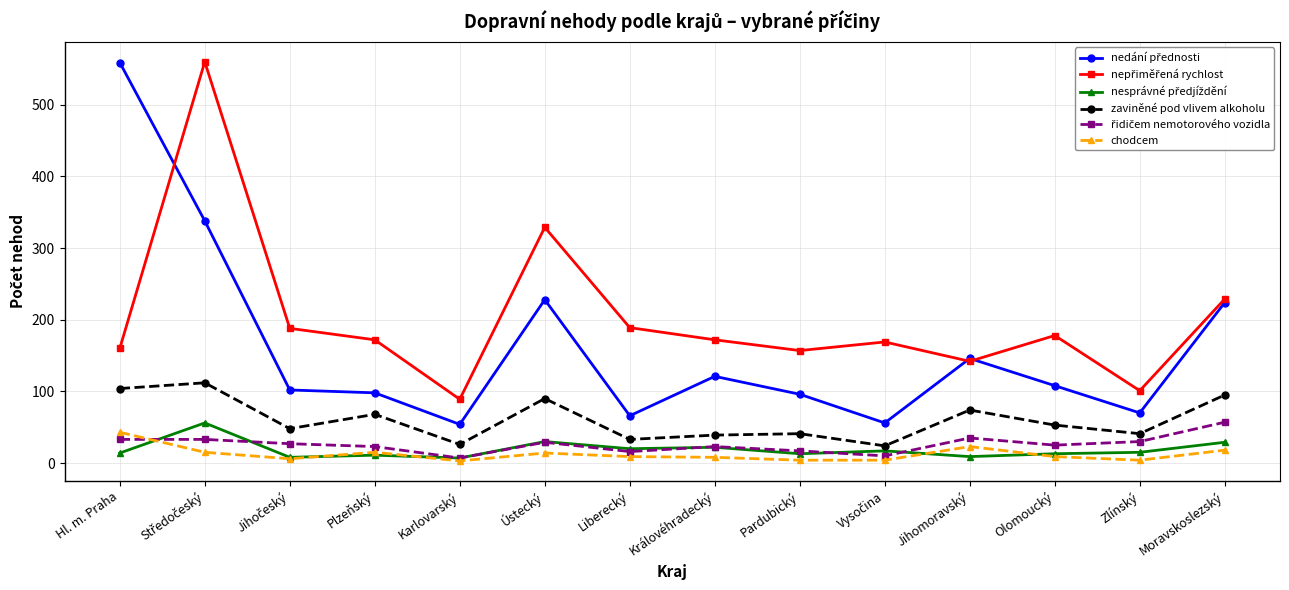

How many interior local valleys does the zaviněné pod vlivem alkoholu series have?

5